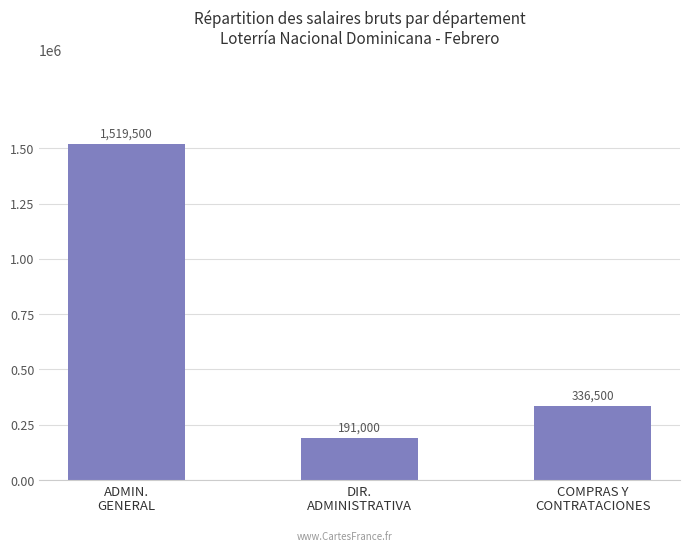

What is the label of the 3rd bar from the right?

ADMIN.
GENERAL